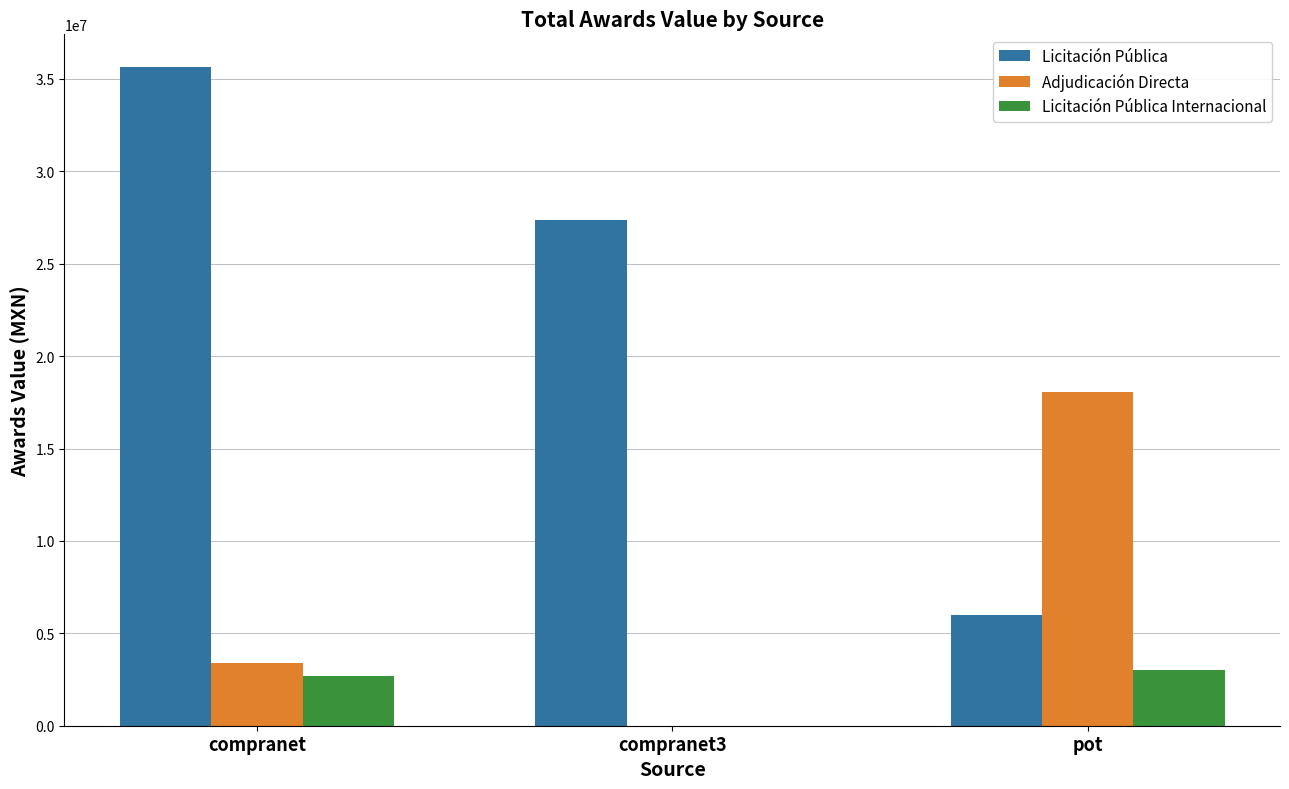

What is the sum of all Licitación Pública values?

69024543.8